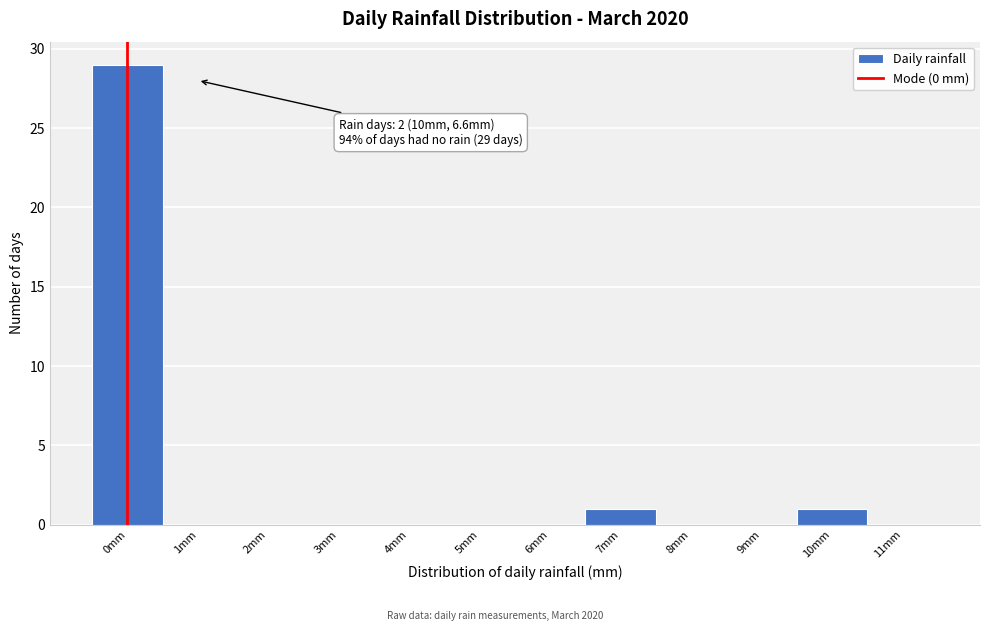

Which range on the x-axis has the tallest bar?

-0.5 to 0.5